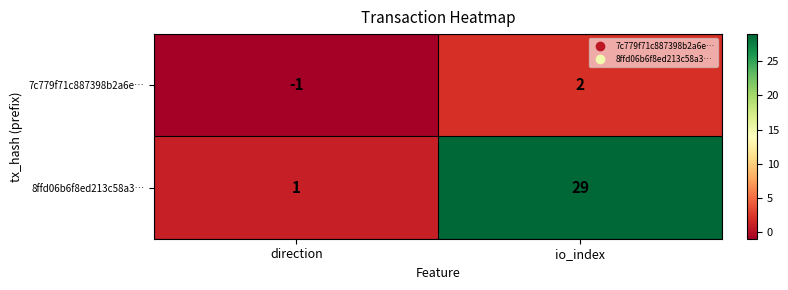

What is the difference between the 7c779f71c887398b2a6e… values at io_index and direction?

3